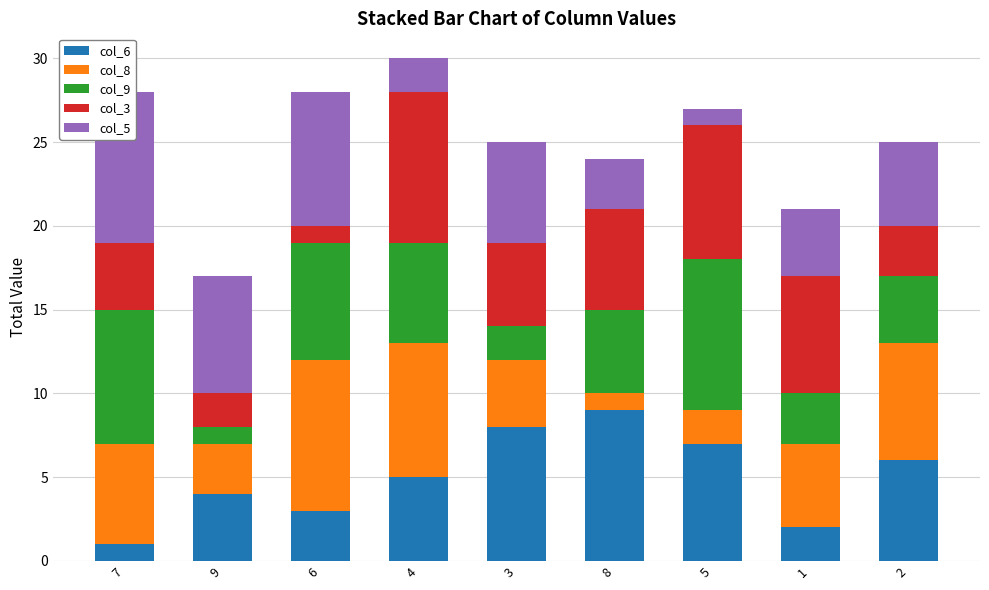

What are all the series names shown in the legend?

col_6, col_8, col_9, col_3, col_5